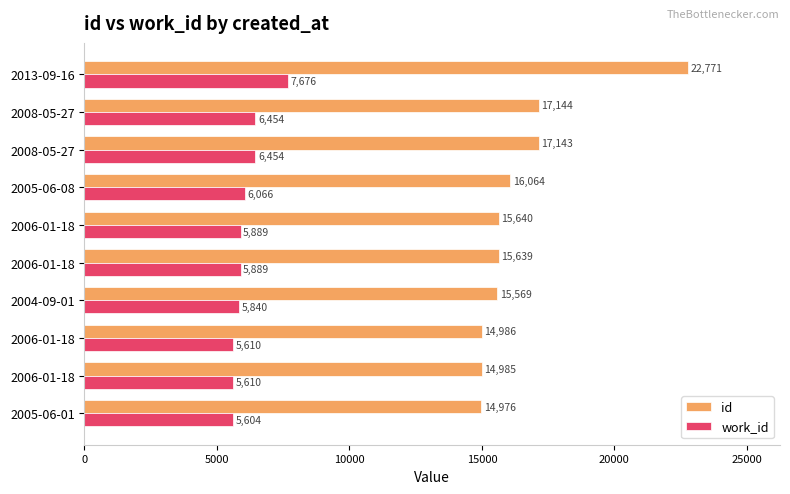

Rank the series by their maximum value, from highest to lowest.

id, work_id